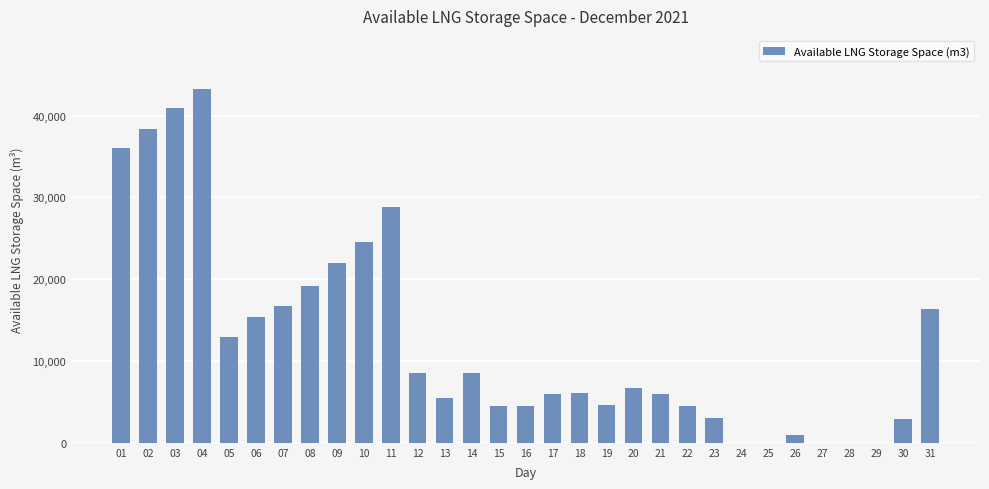

The value at 27 is 0. True or false?

True